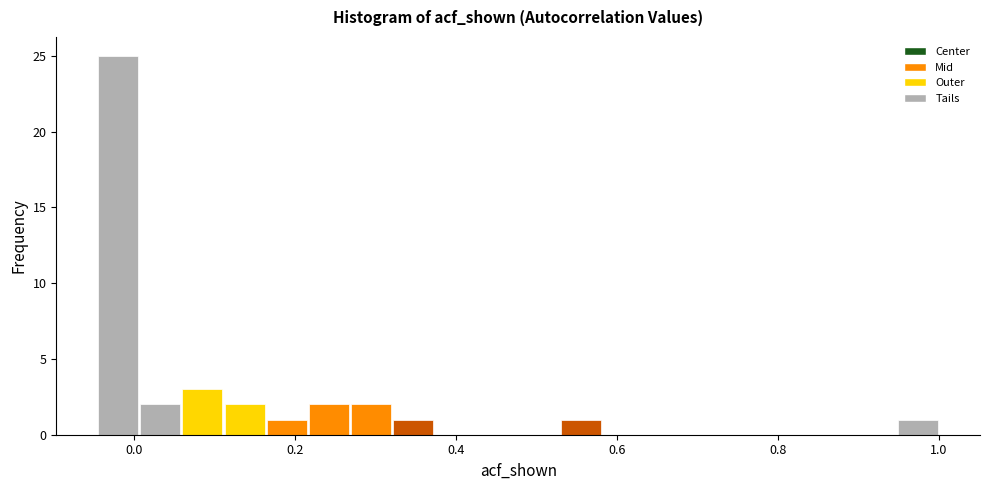

Read against the x-axis, roughly where is the centre of the tallest bar?

-0.02